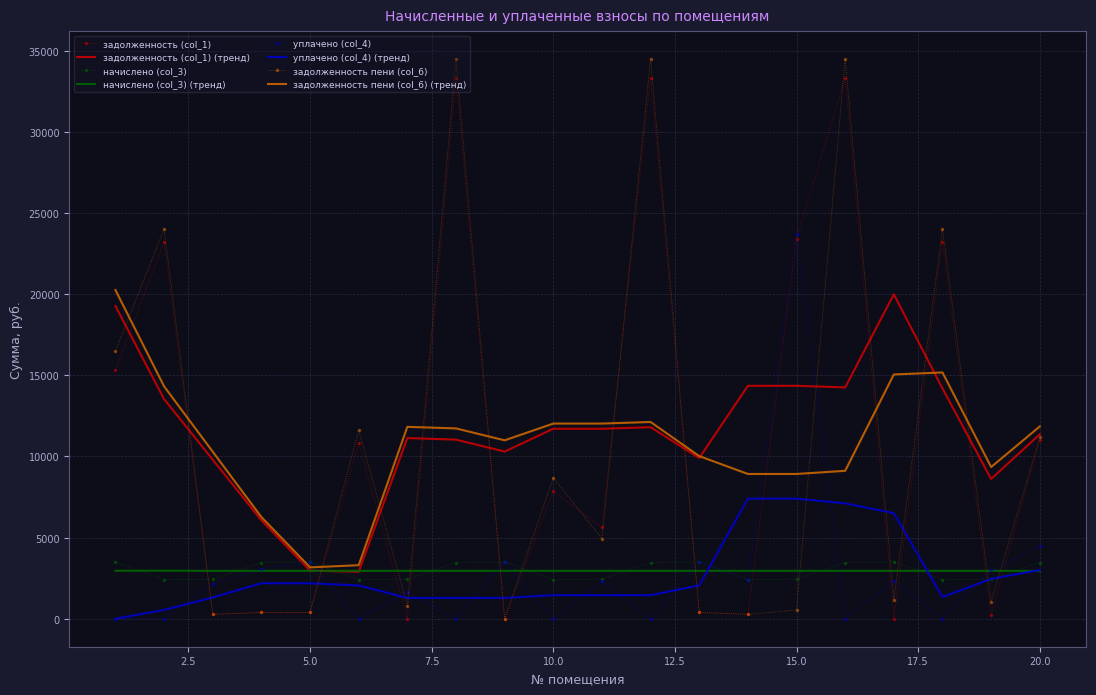

Which series has the largest range (max minus min)?

задолженность пени (col_6)